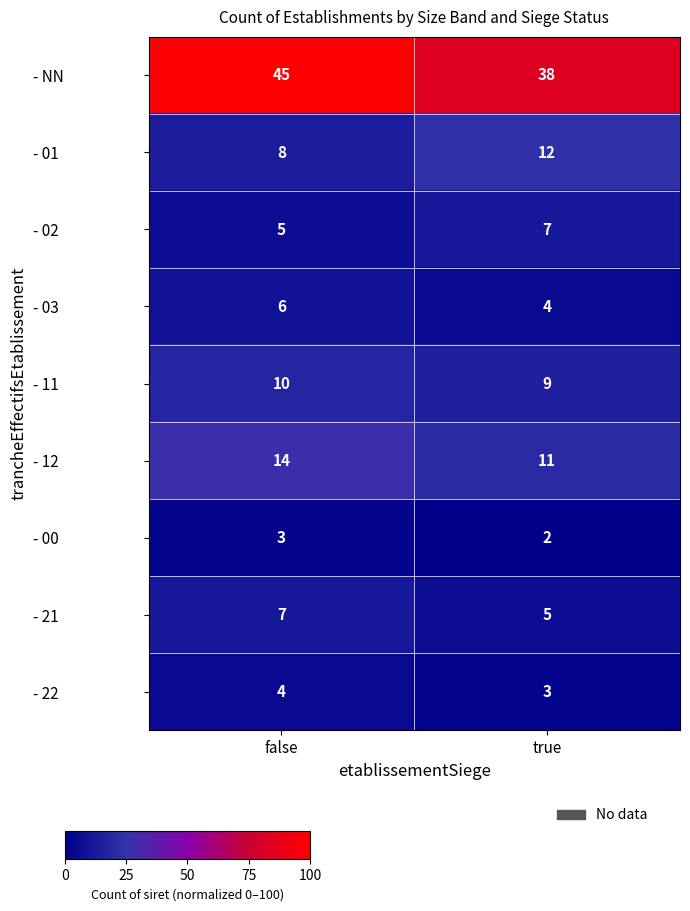

Reading left to right, transcribe all the data shown in this chart.

- NN: 45	38
- 01: 8	12
- 02: 5	7
- 03: 6	4
- 11: 10	9
- 12: 14	11
- 00: 3	2
- 21: 7	5
- 22: 4	3